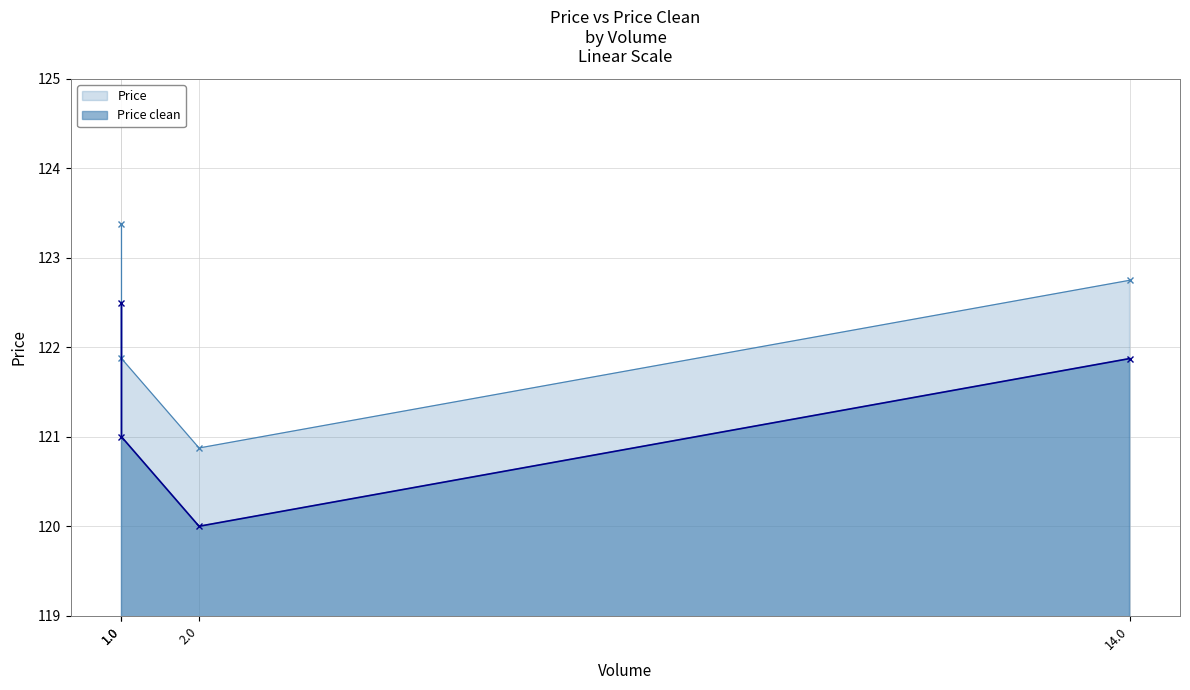

Where does the Price series first go above 122?

1.0